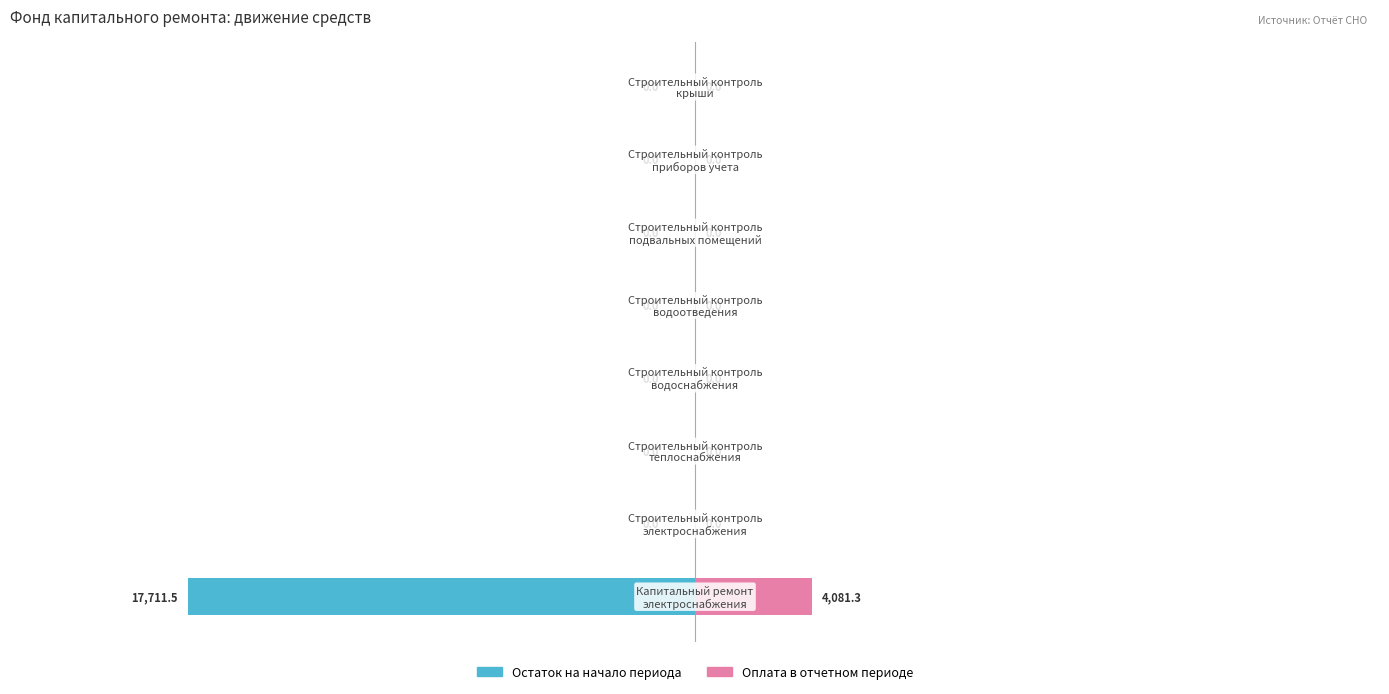

What is the average value of the Остаток на начало периода series?

-2213.9